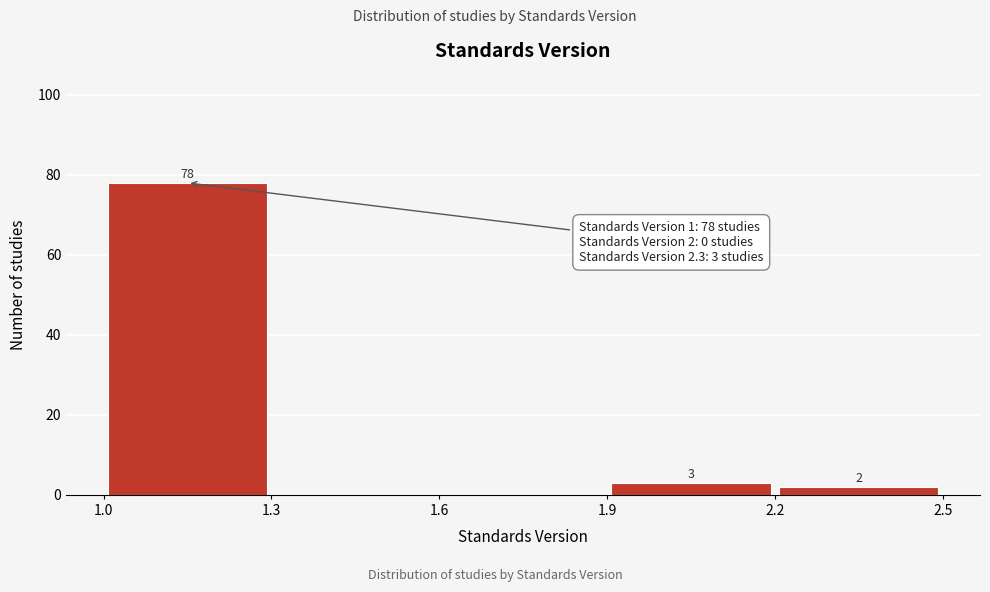

Which range on the x-axis has the tallest bar?

1.0 to 1.3